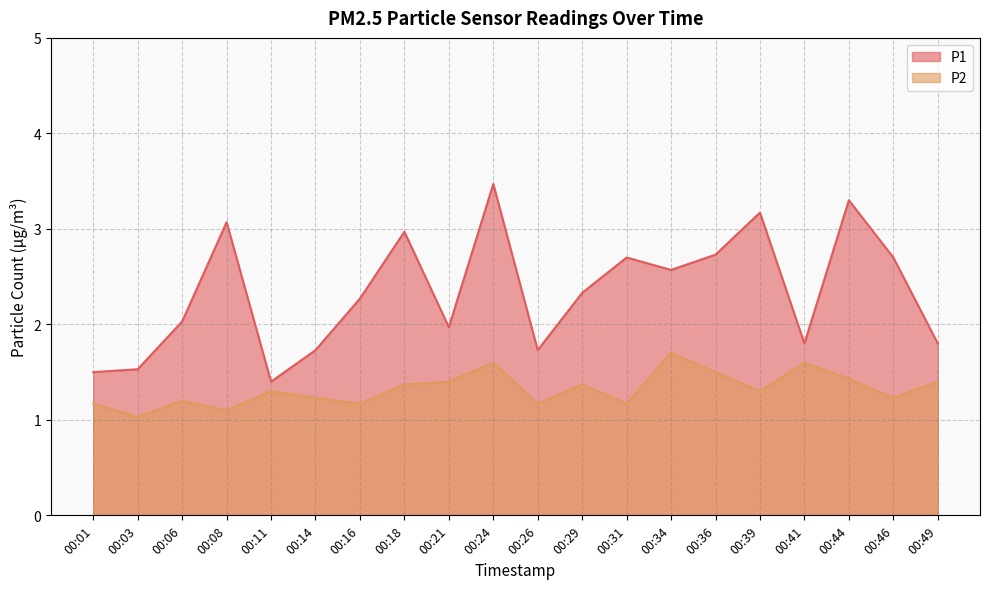

At which category is the sum across all series the highest?

00:24